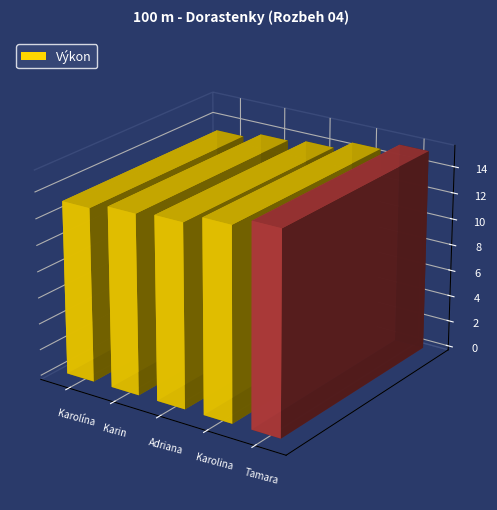

What is the sum of the values at Bátoryová Karin and Kubicová Karolina?

28.3